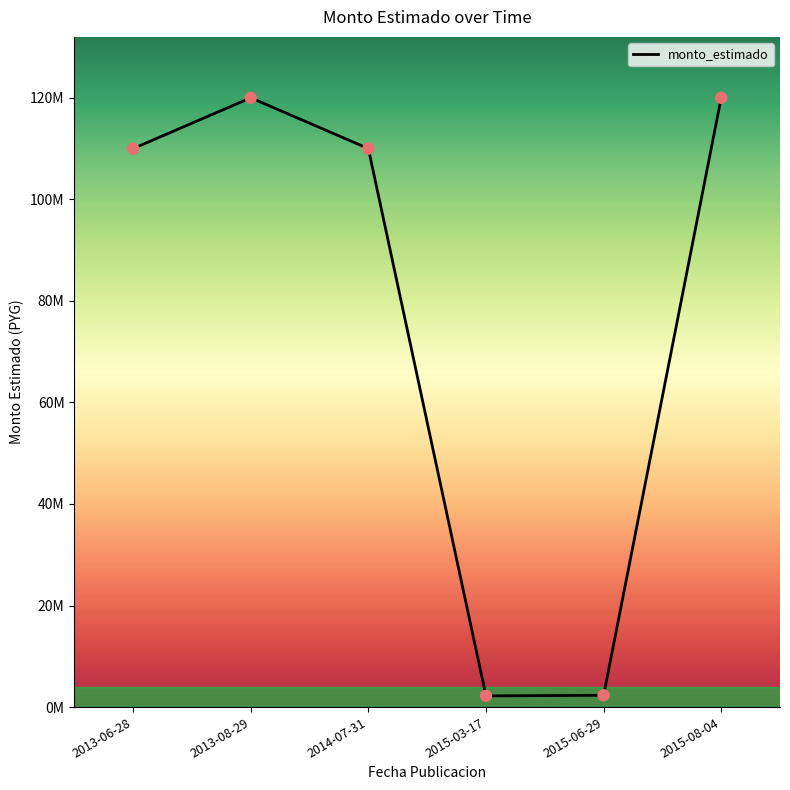

What is the ratio of the value at 2014-07-31 to the value at 2013-08-29?

0.9